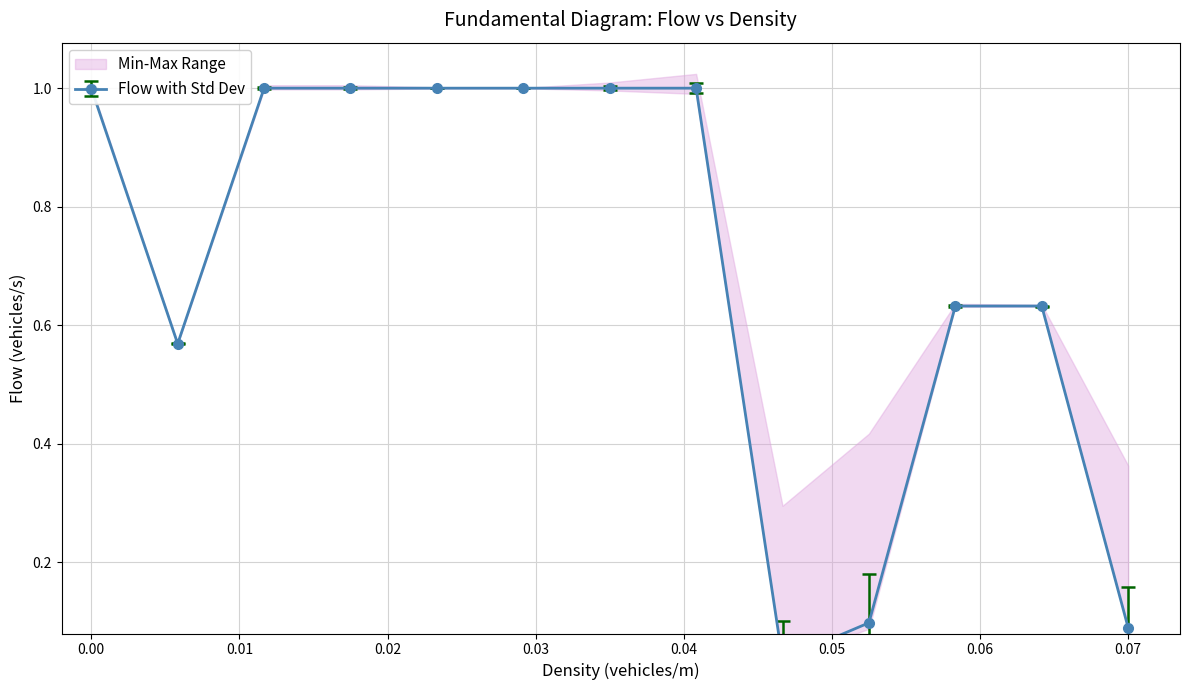

The value of Доп. ціна at 285102219 is 1.7. True or false?

False